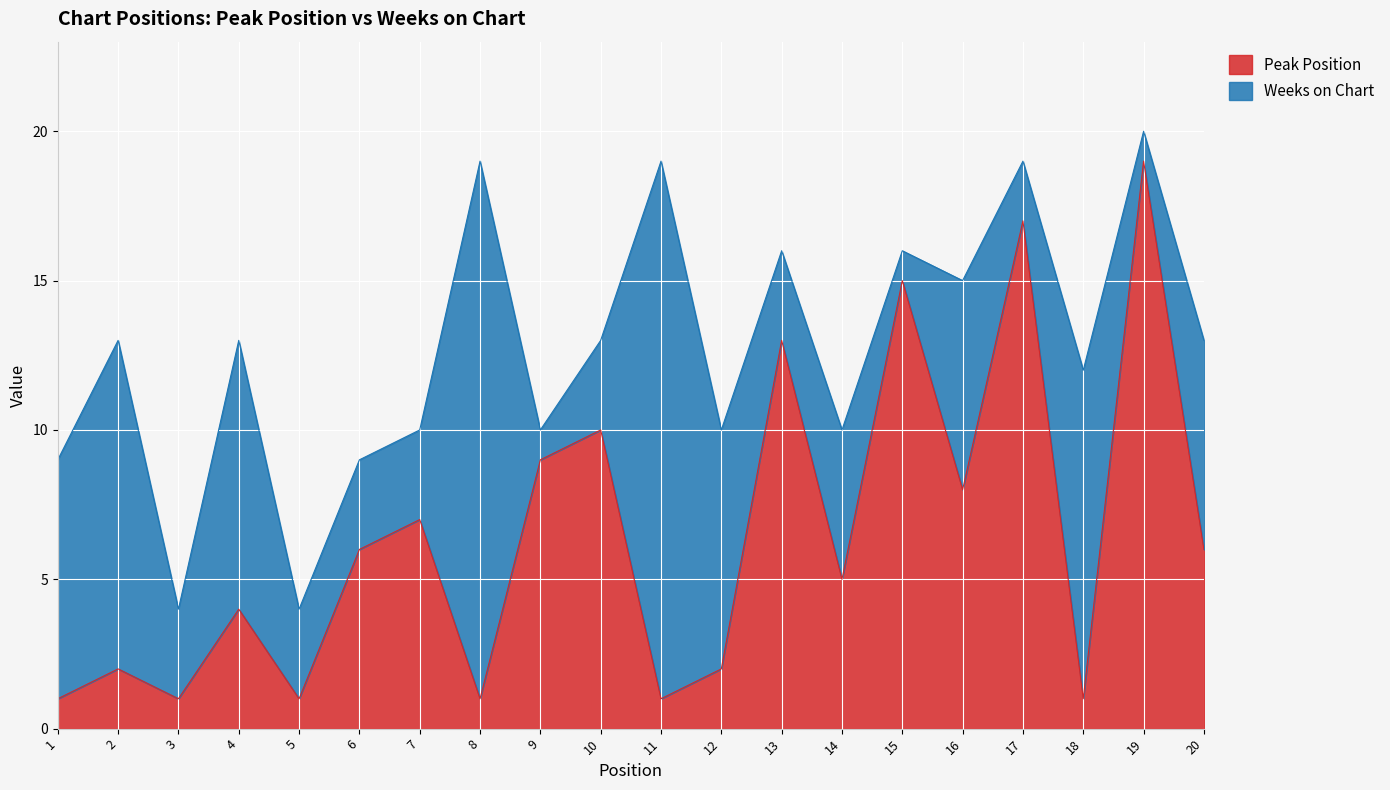

Reading right to left, what are all the values shown in this chart?

6	19	1	17	8	15	5	13	2	1	10	9	1	7	6	1	4	1	2	1